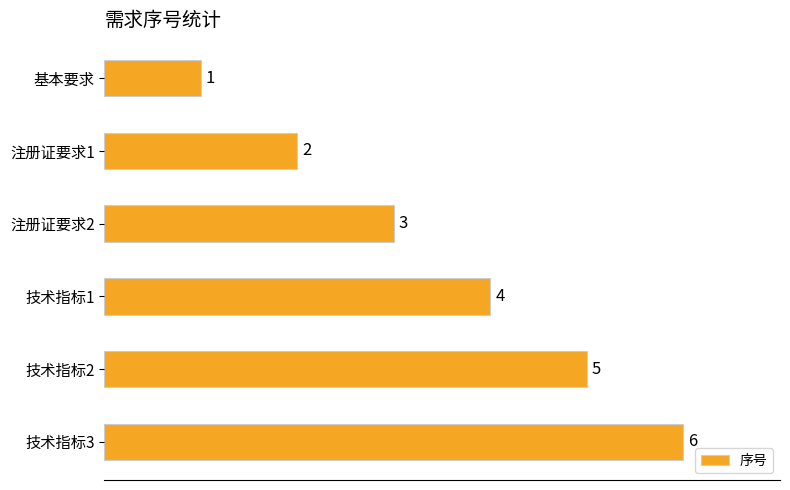

What is the average value?

4